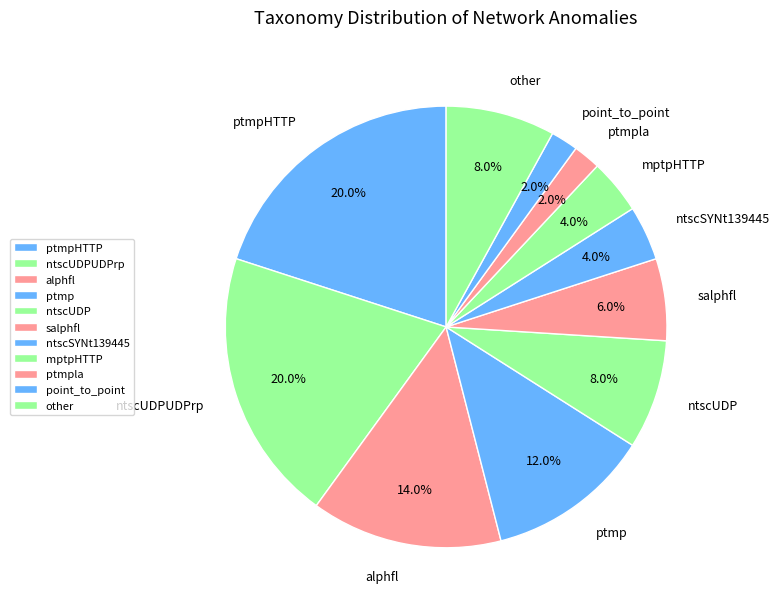

To the nearest percent, what portion does salphfl represent?

6%